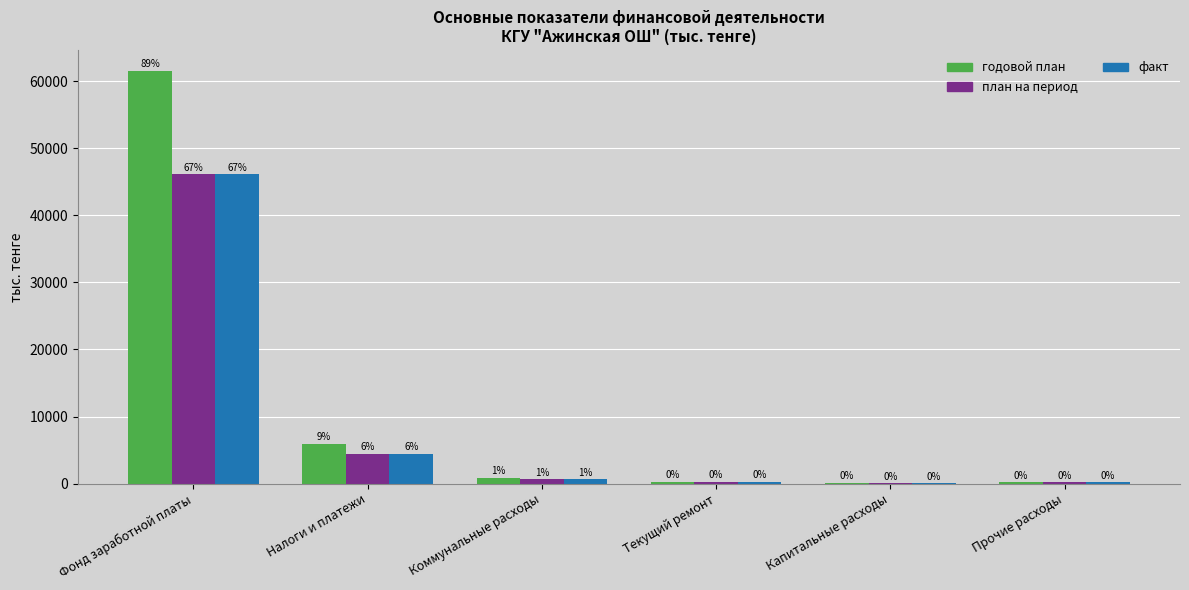

The план на период series shows 102.0 at Капитальные расходы. True or false?

True